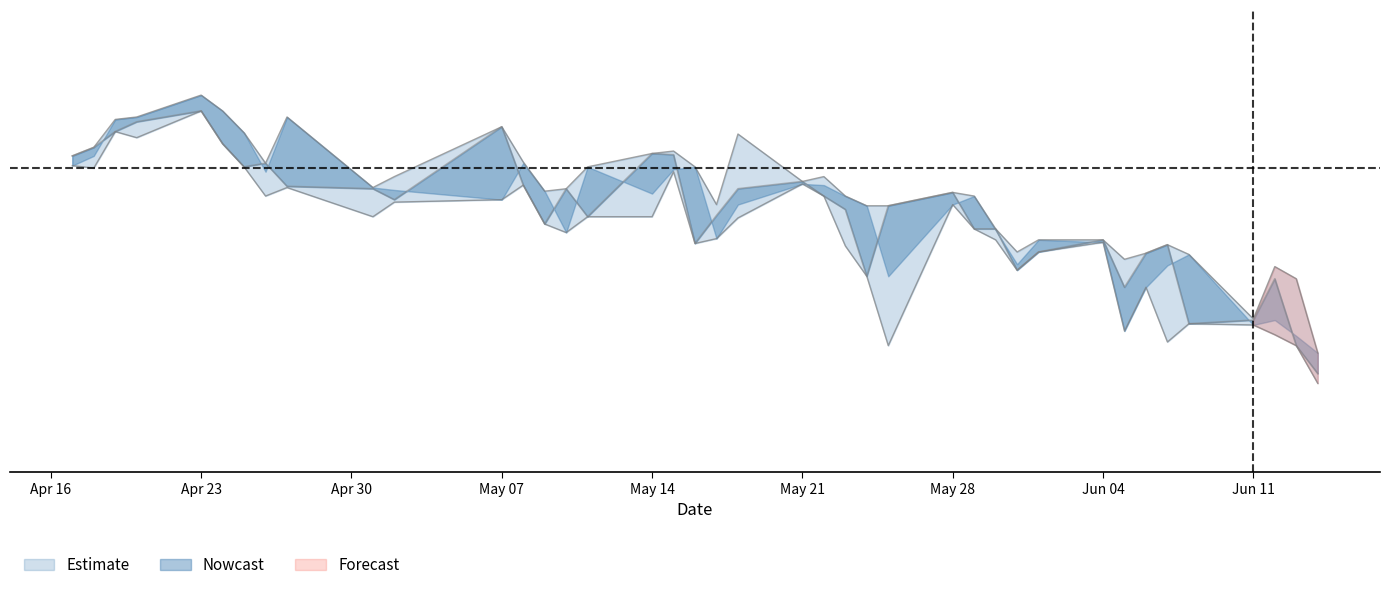

At how many categories does at least one series exceed 903?

1